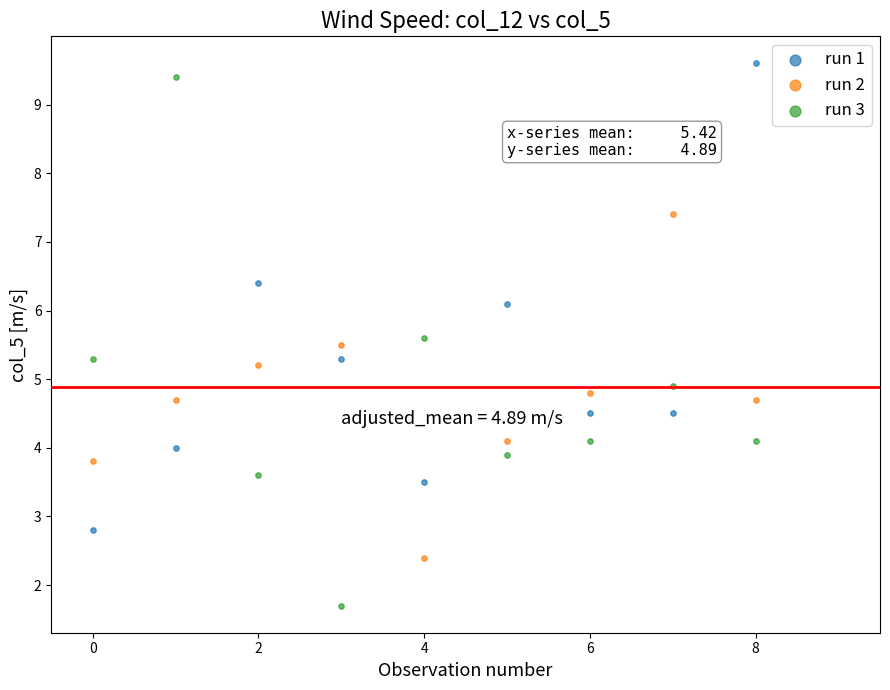

What are all the series names shown in the legend?

run 1, run 2, run 3